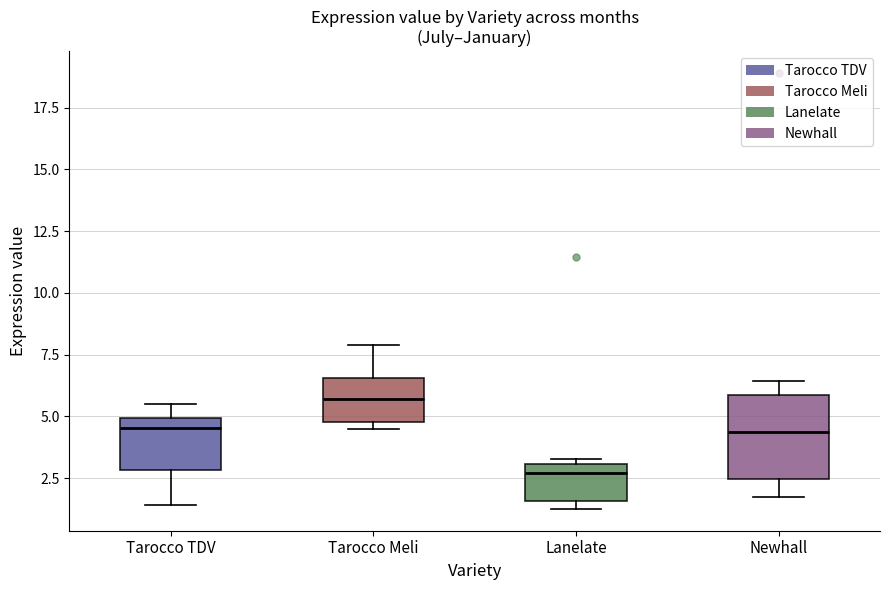

Comparing the boxes themselves (not the whiskers), which one is the tallest?

Newhall